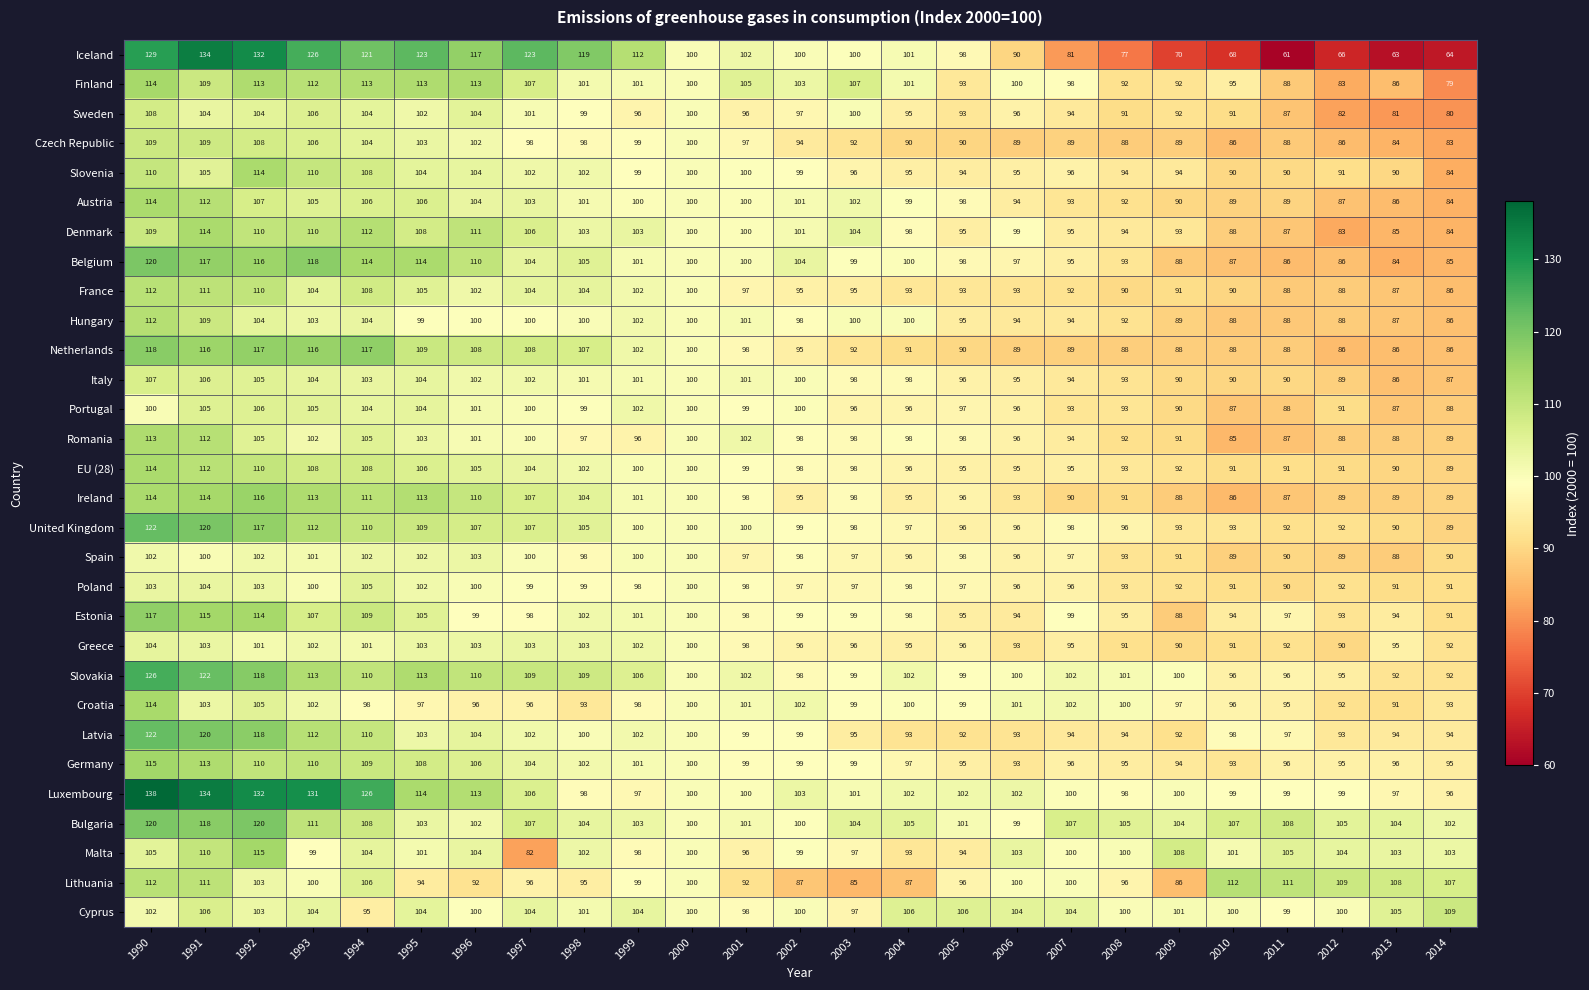

Which series has the largest range (max minus min)?

Iceland